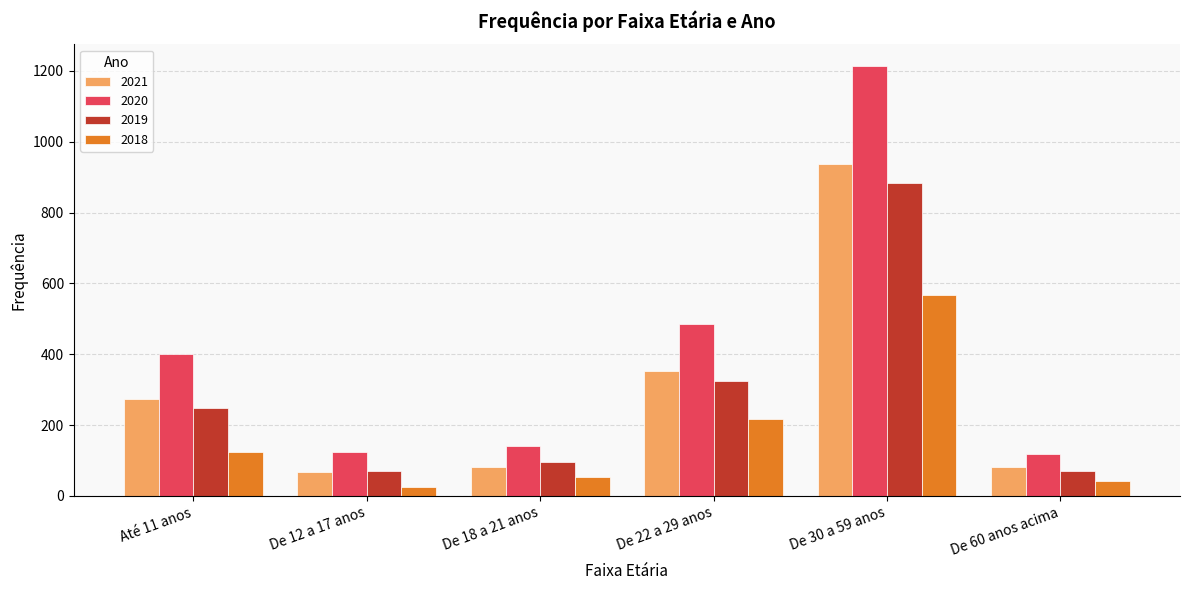

The value of 2021 at De 30 a 59 anos is 1231. True or false?

False